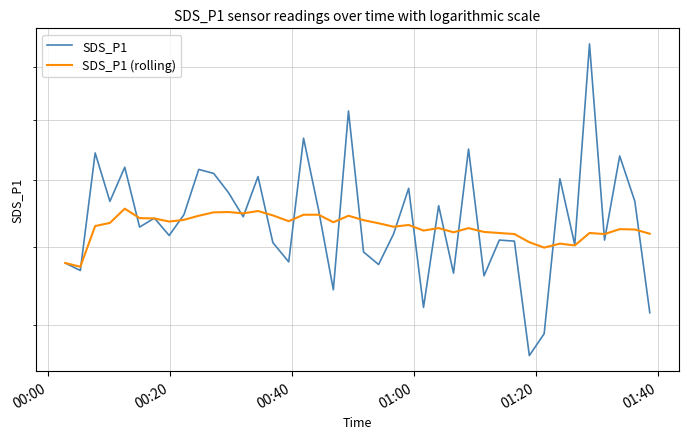

Reading right to left, transcribe all the data shown in this chart.

SDS_P1: 12.3	15.3	16.8	14.2	20.9	14.1	16.0	11.8	11.3	14.2	14.2	13.2	17.0	13.3	15.2	12.4	15.7	14.4	13.5	13.9	18.3	12.9	15.1	17.4	13.6	14.1	16.1	14.9	15.6	16.2	16.3	14.9	14.3	14.8	14.6	16.4	15.3	16.9	13.4	13.6
SDS_P1 (rolling): 14.4	14.5	14.5	14.4	14.4	14.1	14.1	14.0	14.1	14.4	14.4	14.4	14.5	14.4	14.5	14.5	14.6	14.6	14.7	14.8	14.9	14.7	14.9	14.9	14.7	14.9	15.0	15.0	15.0	15.0	14.9	14.8	14.7	14.8	14.8	15.1	14.7	14.6	13.5	13.6